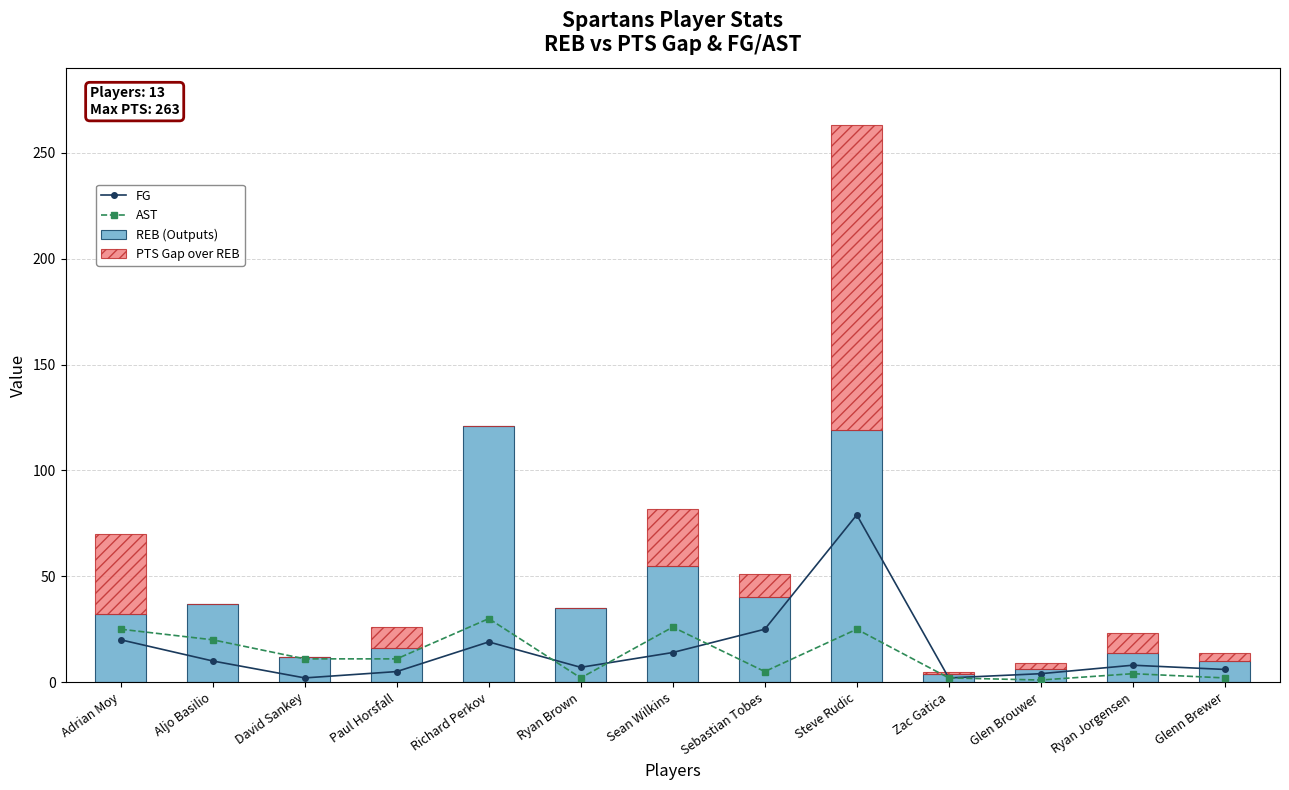

What is the average value of the AST series?

13